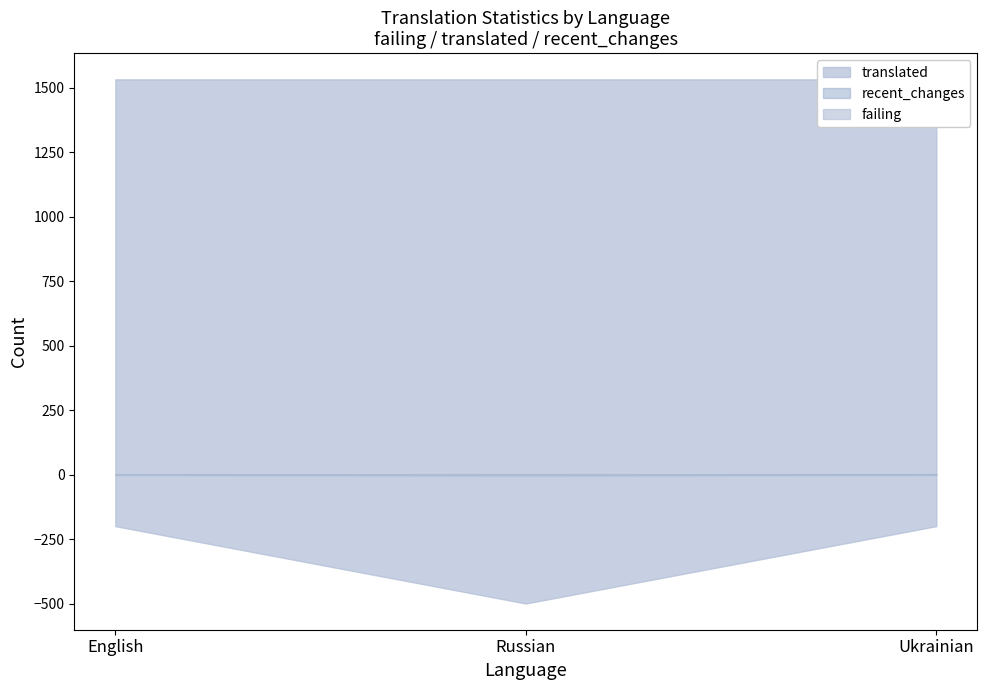

What is the value of the failing point at the 2nd from the left?

5